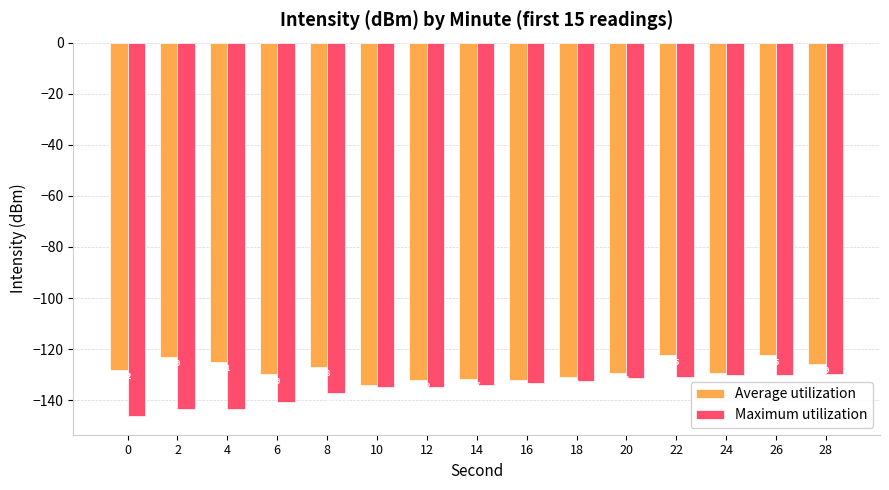

Are the bars grouped side by side (vs. stacked)?

Yes